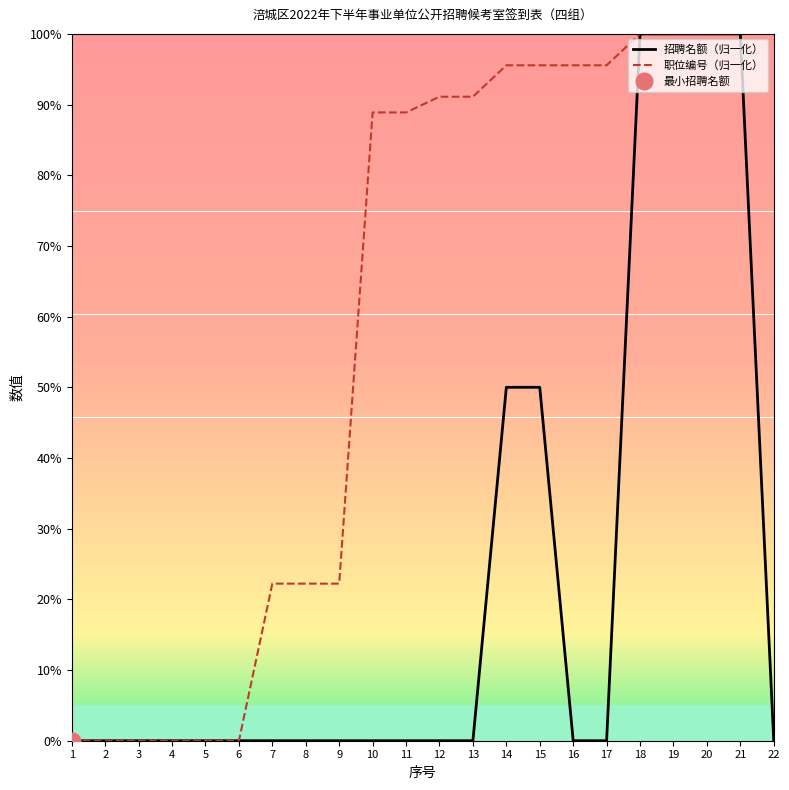

Reading left to right, what are all the values shown in this chart?

招聘名额（归一化）: 0.0	0.0	0.0	0.0	0.0	0.0	0.0	0.0	0.0	0.0	0.0	0.0	0.0	50.0	50.0	0.0	0.0	100.0	100.0	100.0	100.0	0.0
职位编号（归一化）: 0.0	0.0	0.0	0.0	0.0	0.0	22.2	22.2	22.2	88.9	88.9	91.1	91.1	95.6	95.6	95.6	95.6	100.0	100.0	100.0	100.0	100.0